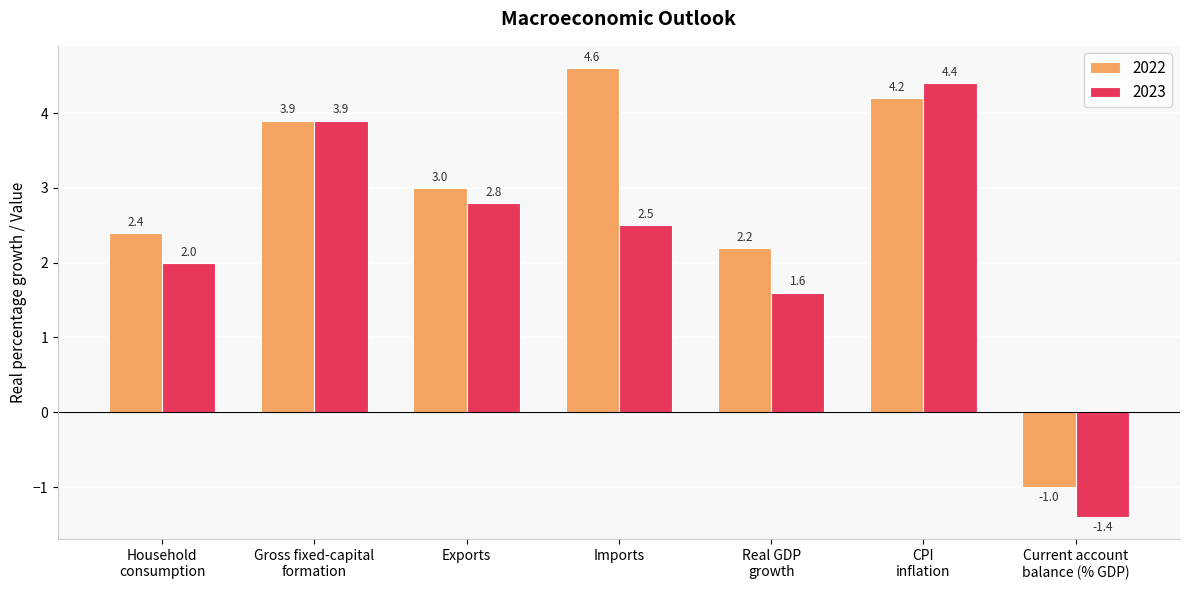

True or false: 2022 has a value of -0.4 at Current account
balance (% GDP).

False